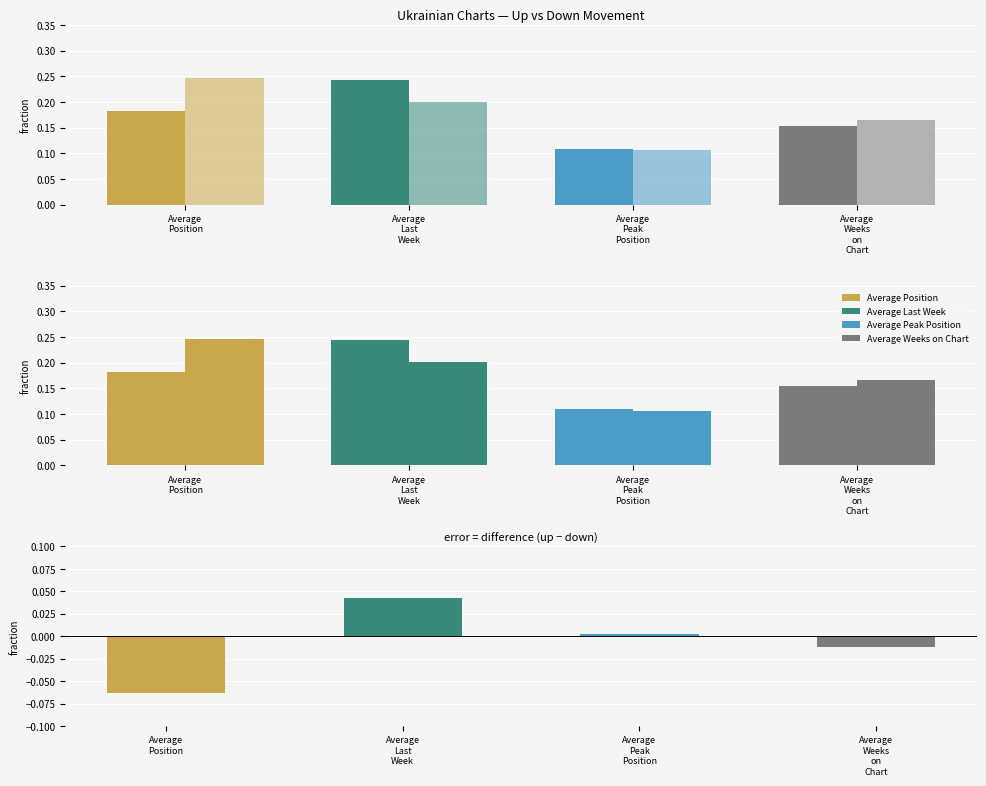

Are the bars grouped side by side (vs. stacked)?

Yes